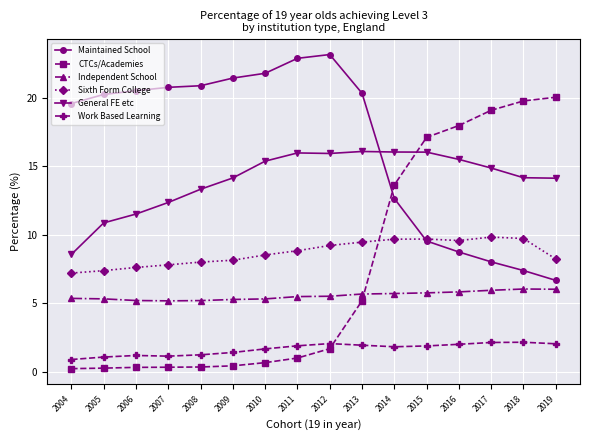

Which series has the widest spread of values?

CTCs/Academies